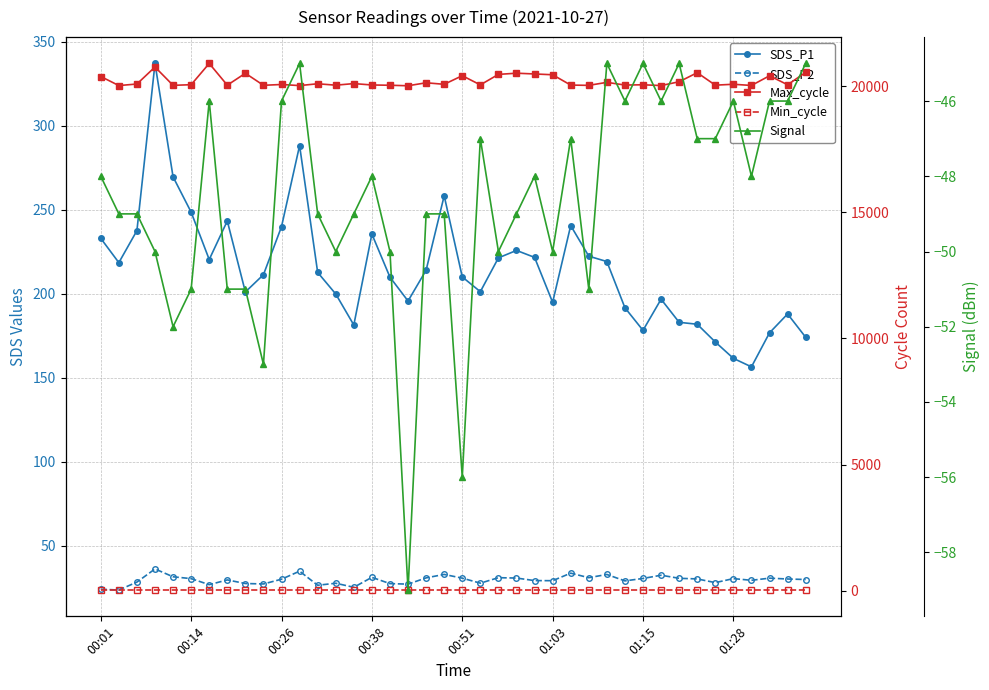

Between 11 and 36, which is larger?

11